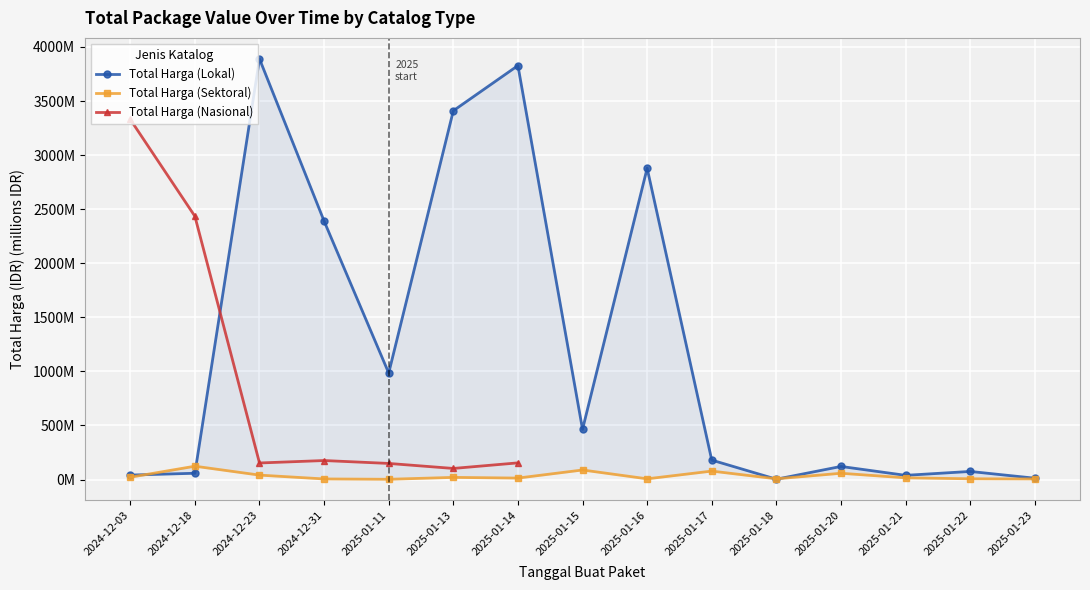

Which has a higher value, 2025-01-21 or 2025-01-11?

2025-01-11